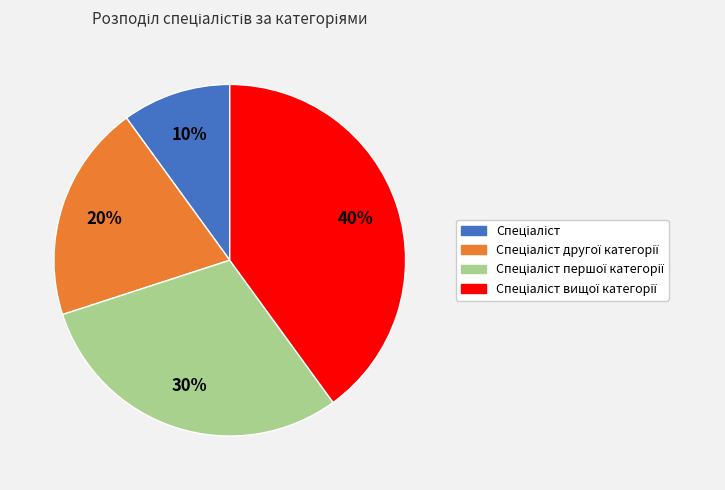

To the nearest percent, what is the difference between the largest and smallest slice percentages?

30%